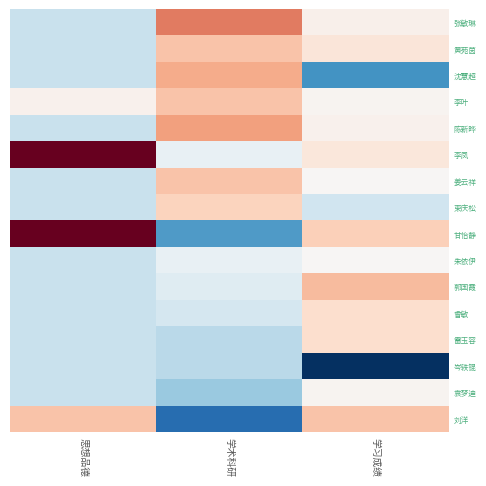

Reading left to right, transcribe all the data shown in this chart.

张敏琳: 思想品德=-0.2	学术科研=0.4	学习成绩=0.0
黄苑茵: 思想品德=-0.2	学术科研=0.2	学习成绩=0.1
沈慧超: 思想品德=-0.2	学术科研=0.3	学习成绩=-0.4
李叶: 思想品德=0.0	学术科研=0.2	学习成绩=0.0
陈新晔: 思想品德=-0.2	学术科研=0.3	学习成绩=0.0
李凤: 思想品德=0.8	学术科研=-0.1	学习成绩=0.1
姜云祥: 思想品德=-0.2	学术科研=0.2	学习成绩=0.0
束庆松: 思想品德=-0.2	学术科研=0.2	学习成绩=-0.1
甘怡静: 思想品德=0.8	学术科研=-0.4	学习成绩=0.2
朱依伊: 思想品德=-0.2	学术科研=-0.1	学习成绩=0.0
郭国霞: 思想品德=-0.2	学术科研=-0.1	学习成绩=0.3
曾敏: 思想品德=-0.2	学术科研=-0.1	学习成绩=0.1
雷玉容: 思想品德=-0.2	学术科研=-0.2	学习成绩=0.1
岑轶锟: 思想品德=-0.2	学术科研=-0.2	学习成绩=-0.7
袁梦迪: 思想品德=-0.2	学术科研=-0.3	学习成绩=0.0
刘洋: 思想品德=0.2	学术科研=-0.6	学习成绩=0.2